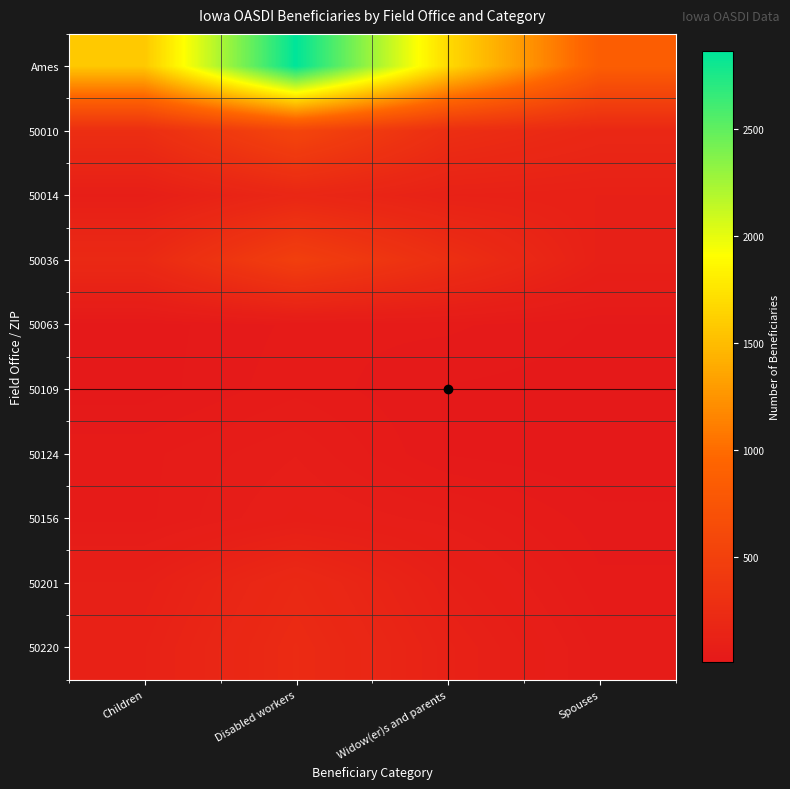

What is the spread (max minus min) of values at Spouses?

850